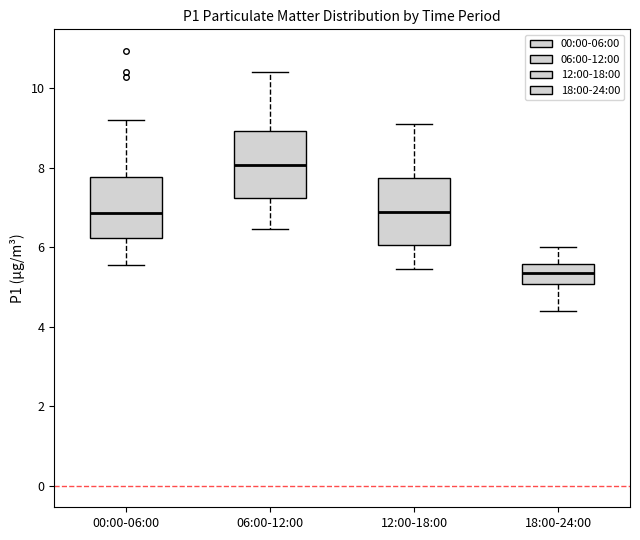

Where is the lower edge of the box for 18:00-24:00 on the y-axis? The values are not printed on the chart, so give them approximately, as read against the axis.

5.0